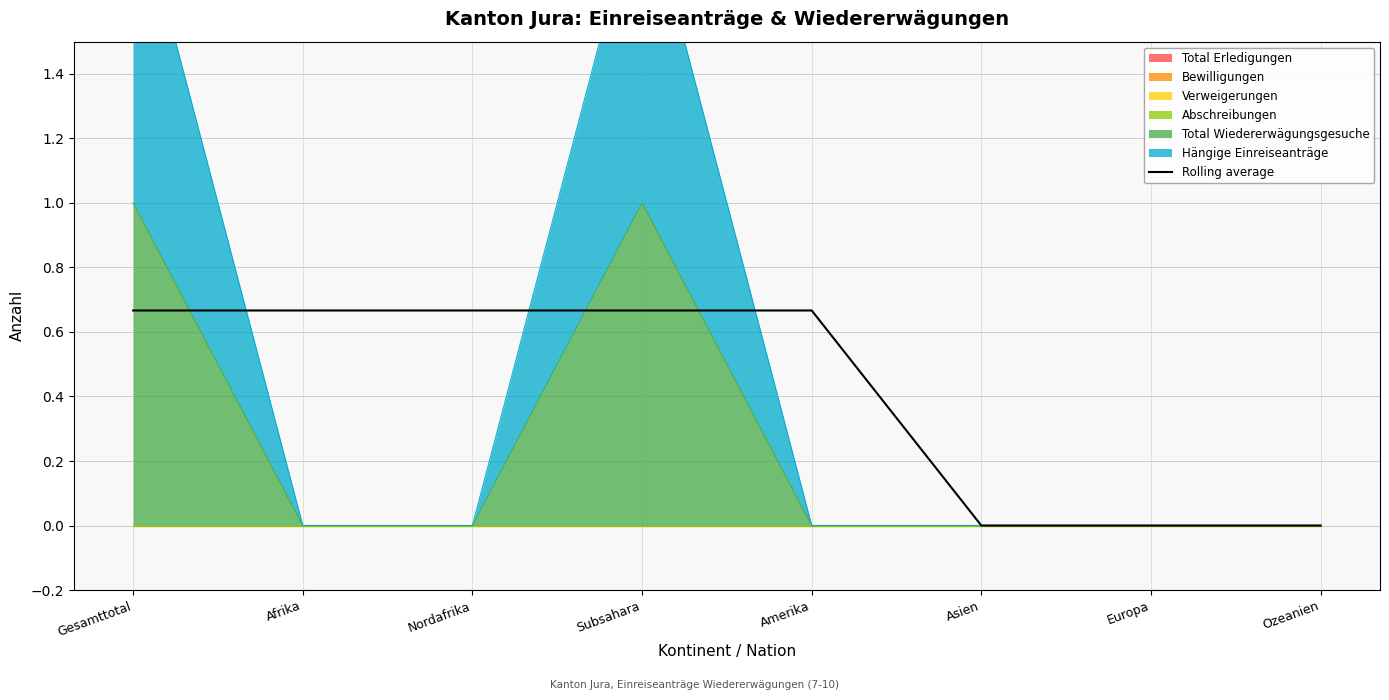

What is the change in value from Afrika to Europa?

-0.7